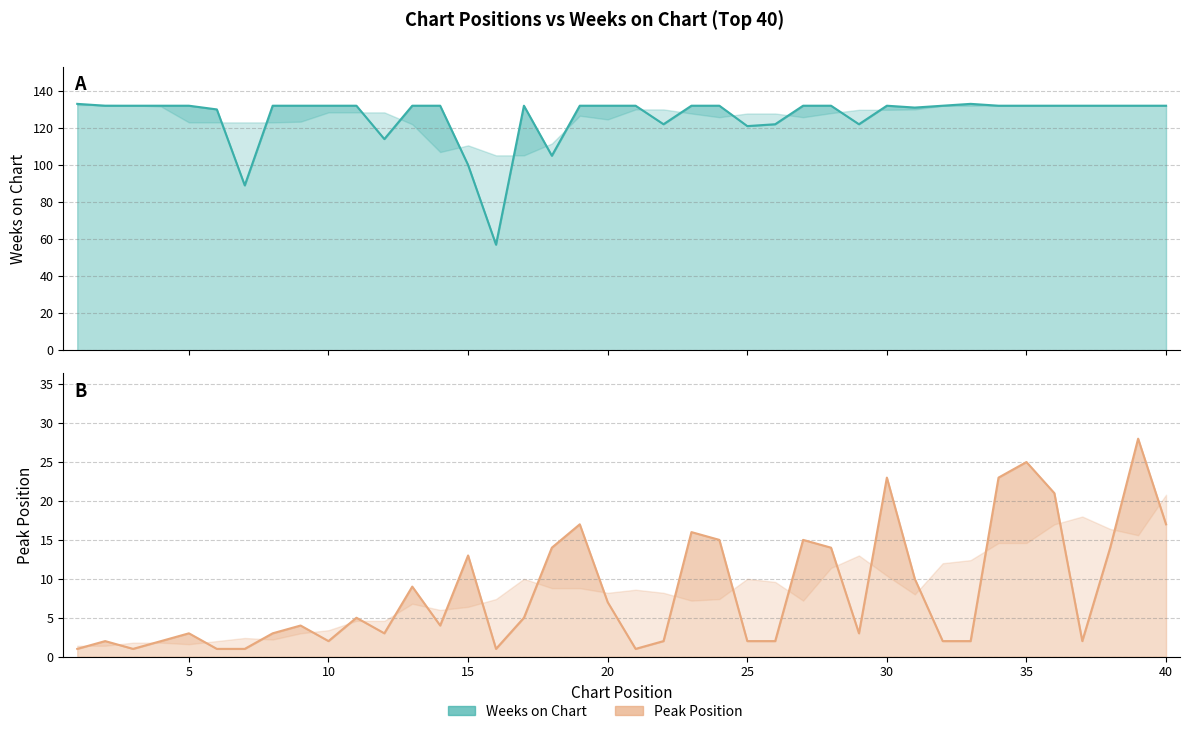

Reading right to left, transcribe all the data shown in this chart.

Peak Position: 17	28	14	2	21	25	23	2	2	10	23	3	14	15	2	2	15	16	2	1	7	17	14	5	1	13	4	9	3	5	2	4	3	1	1	3	2	1	2	1
Weeks on Chart: 132	132	132	132	132	132	132	133	132	131	132	122	132	132	122	121	132	132	122	132	132	132	105	132	57	100	132	132	114	132	132	132	132	89	130	132	132	132	132	133